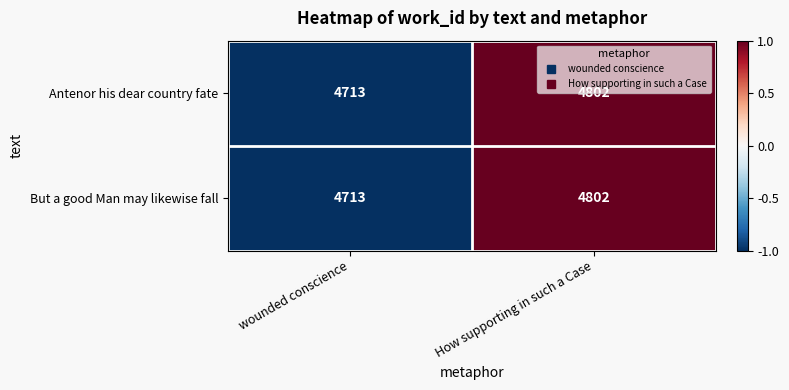

At which category is the sum across all series the highest?

How supporting in such a Case